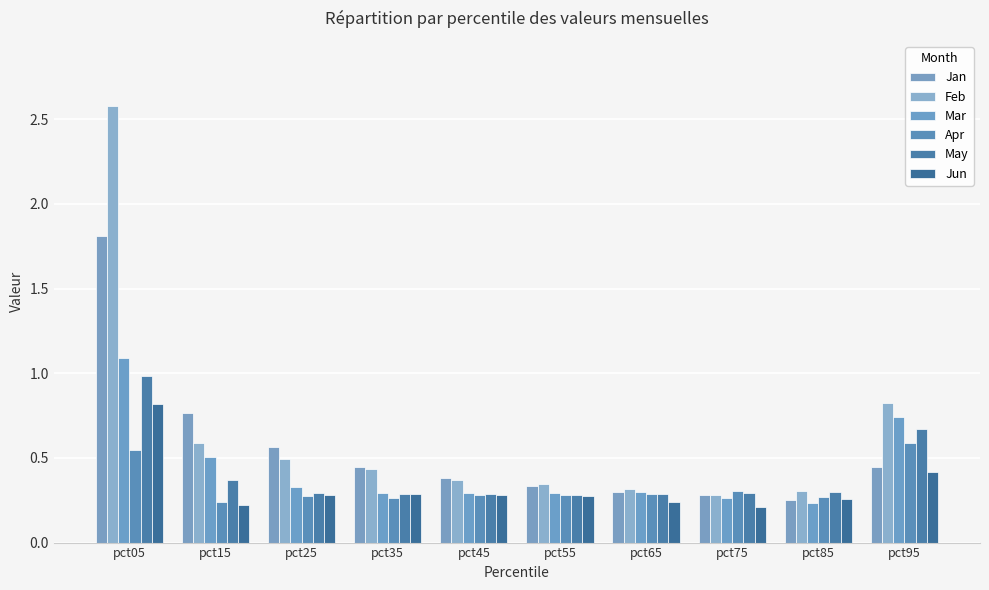

What is the sum of the Apr values at pct25 and pct85?

0.5